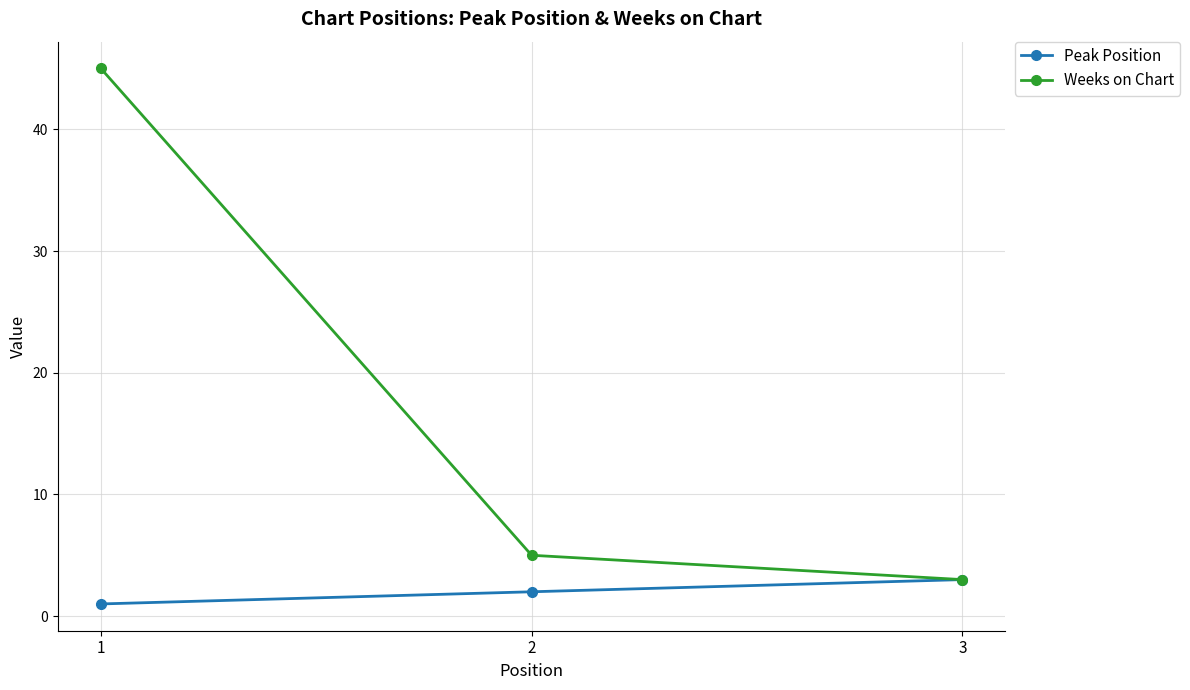

How many categories are shown in the chart?

3